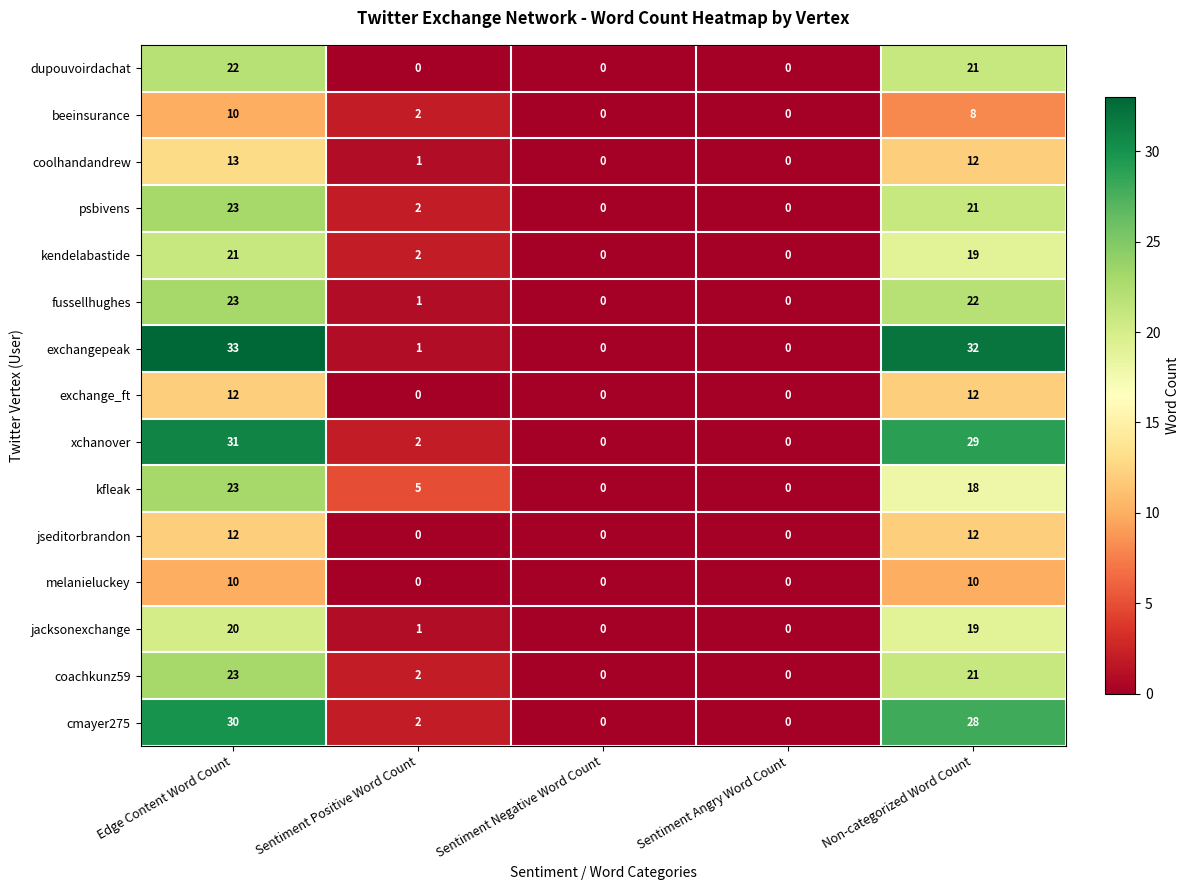

Which series has the largest range (max minus min)?

exchangepeak